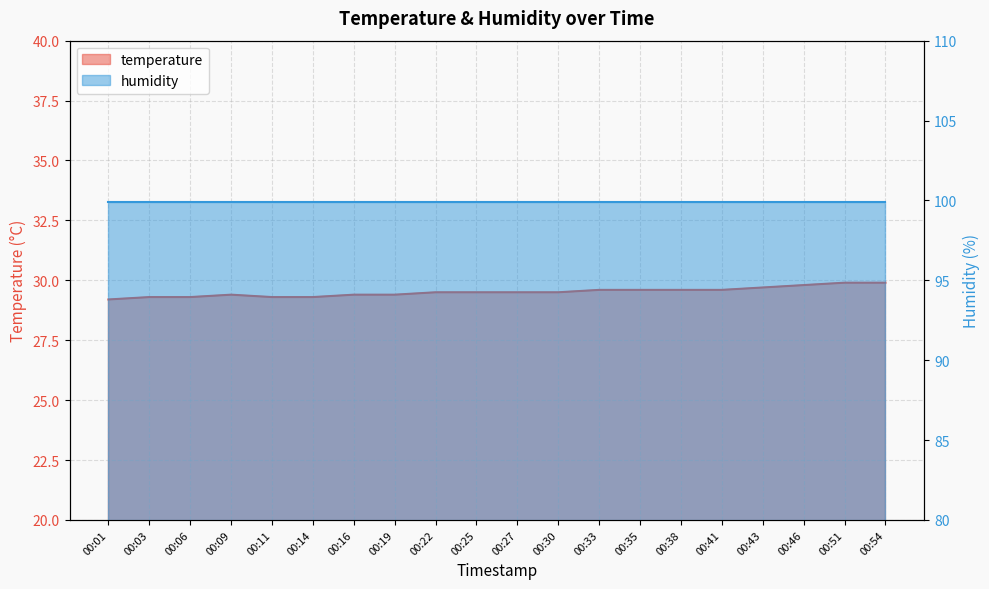

What is the sum of the values at 00:35 and 00:25?

59.1